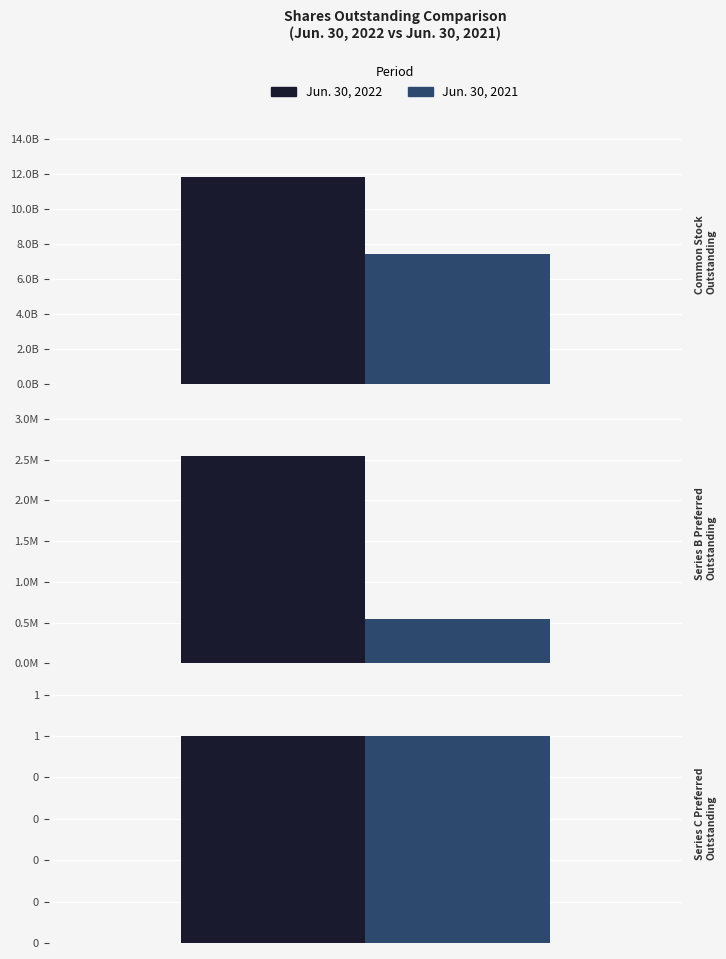

What is the minimum value shown in the chart?

1